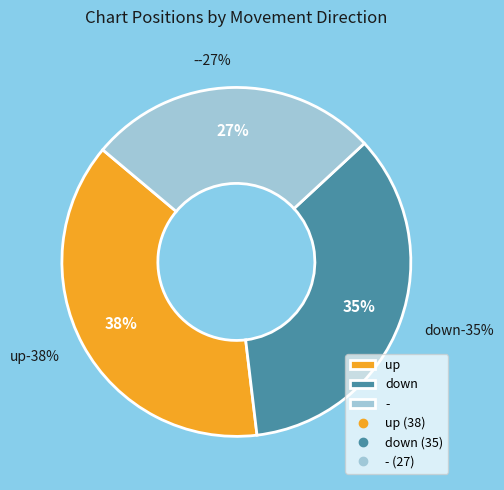

What portion of the pie excludes -?

73.0%